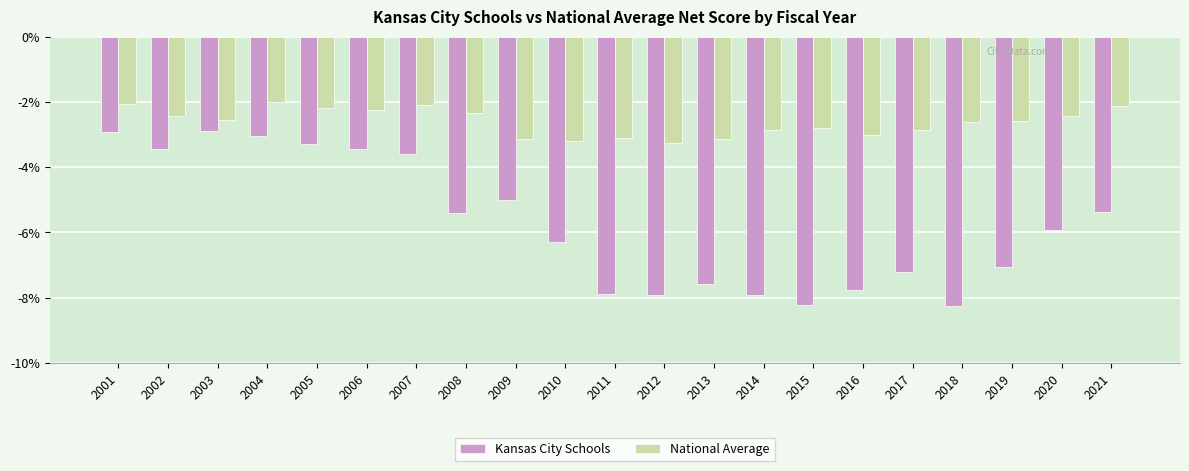

Rank the series by their average value, from lowest to highest.

Kansas City Schools, National Average